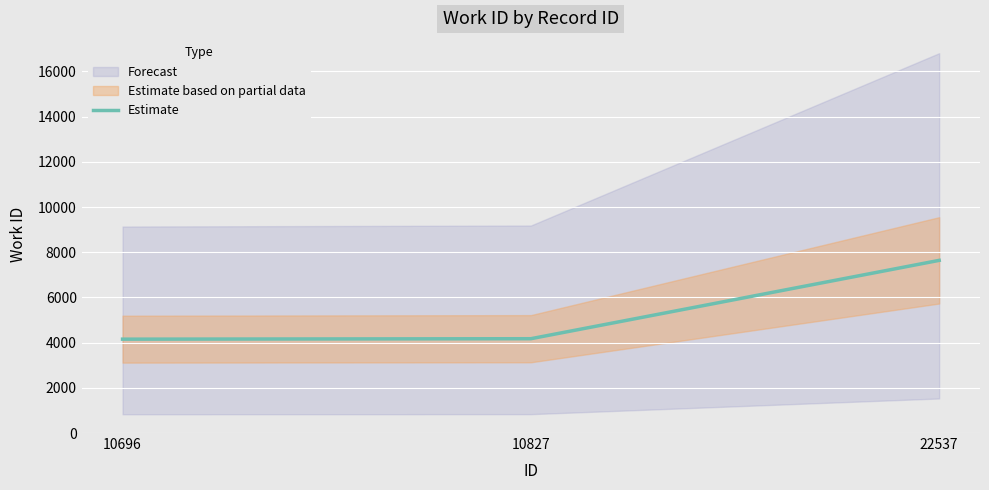

Is it true that the value at 22537 is 7641?

True